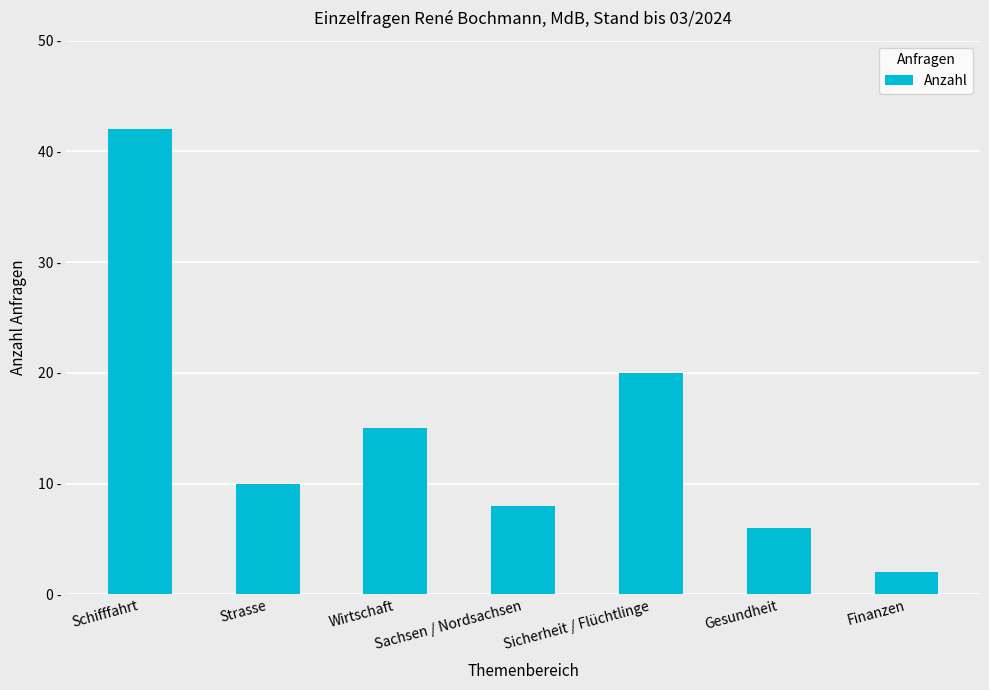

What is the difference between the values at Gesundheit and Sachsen / Nordsachsen?

2